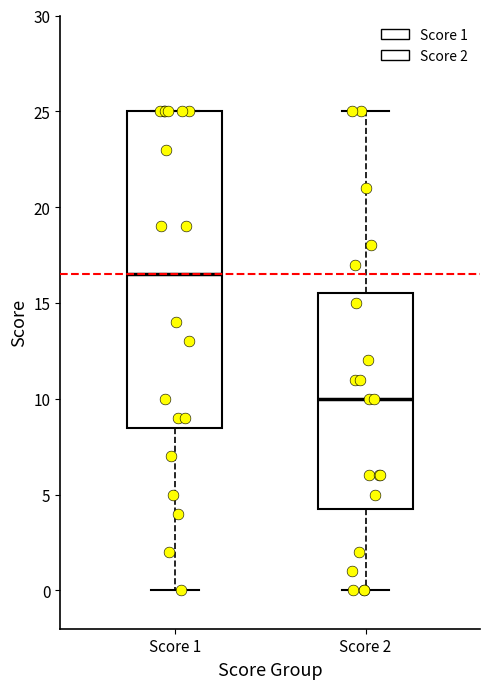

Which box is the tallest, from its lower edge to its upper edge?

Score 1